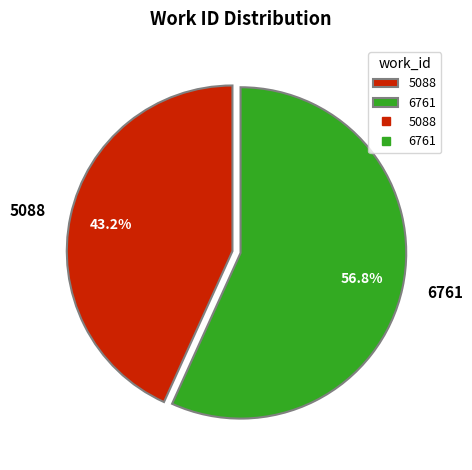

Which has a higher value, 6761 or 5088?

6761